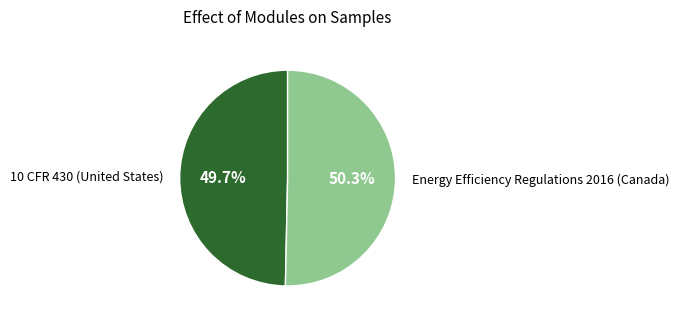

How many segments does this pie chart have?

2